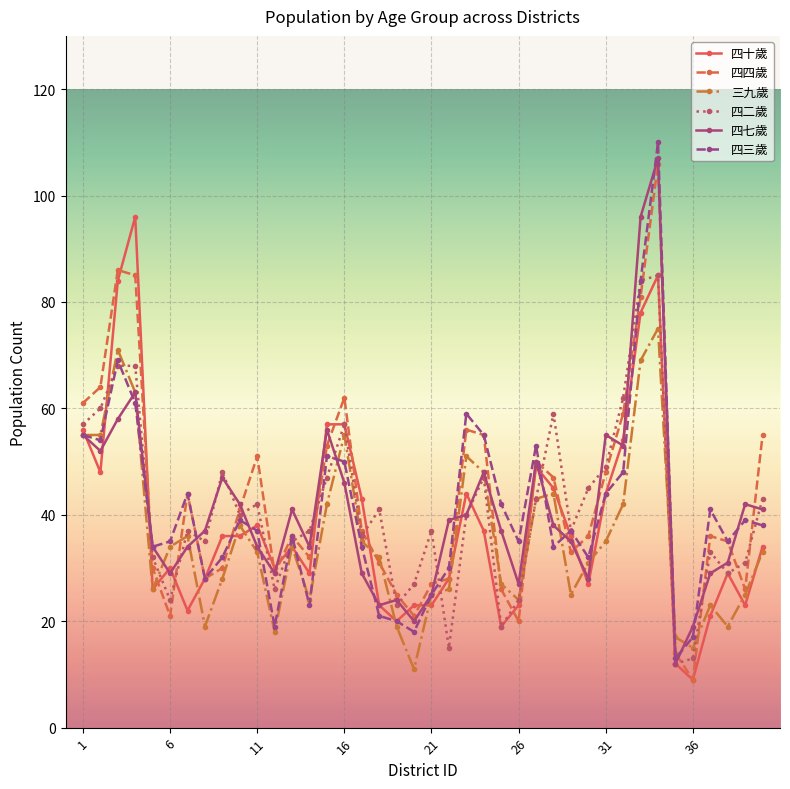

What is the smallest value displayed?

9